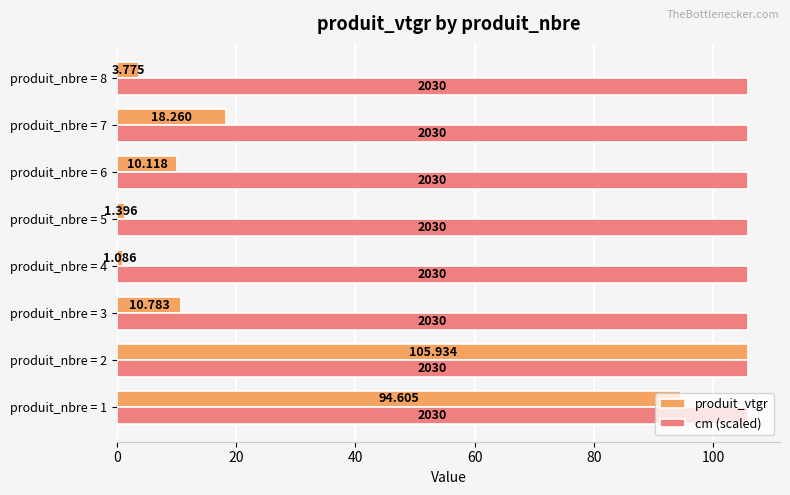

At produit_nbre = 6, list the series in order from largest to smallest.

cm (scaled), produit_vtgr